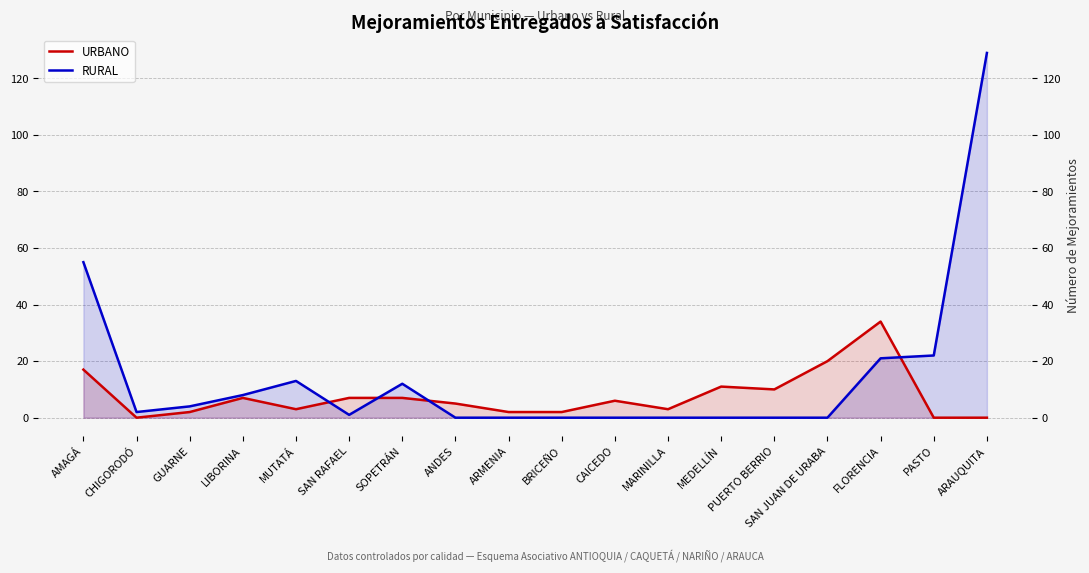

Rank the series at MUTATÁ from highest to lowest value.

RURAL, URBANO